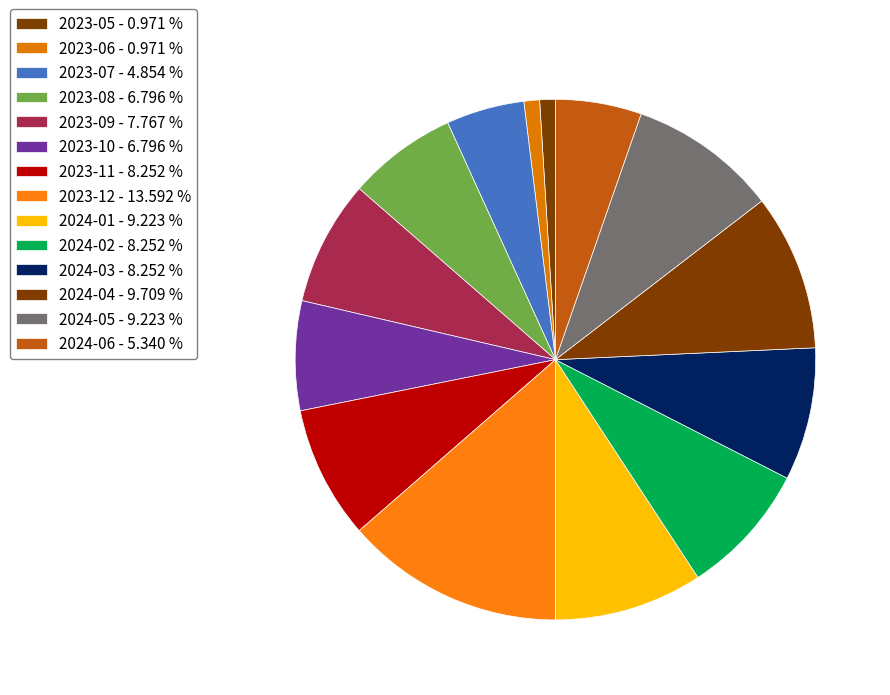

To the nearest percent, what portion does 2024-03 represent?

8%